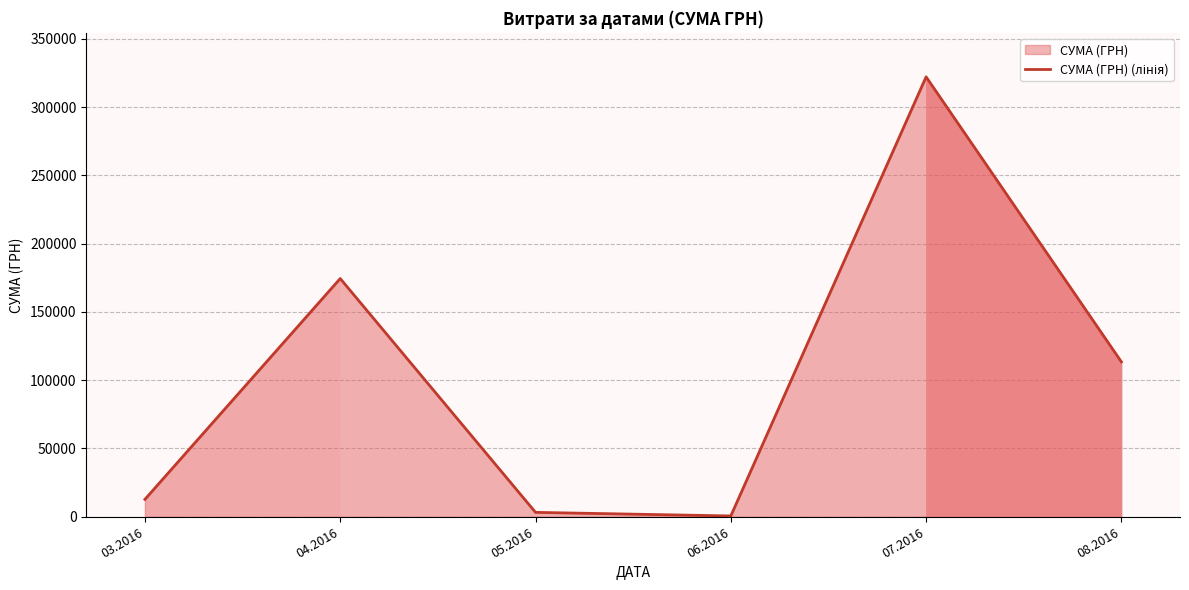

Reading left to right, transcribe all the data shown in this chart.

03.2016=12746.9	04.2016=174434.8	05.2016=3225.4	06.2016=600.0	07.2016=322112.3	08.2016=113398.5